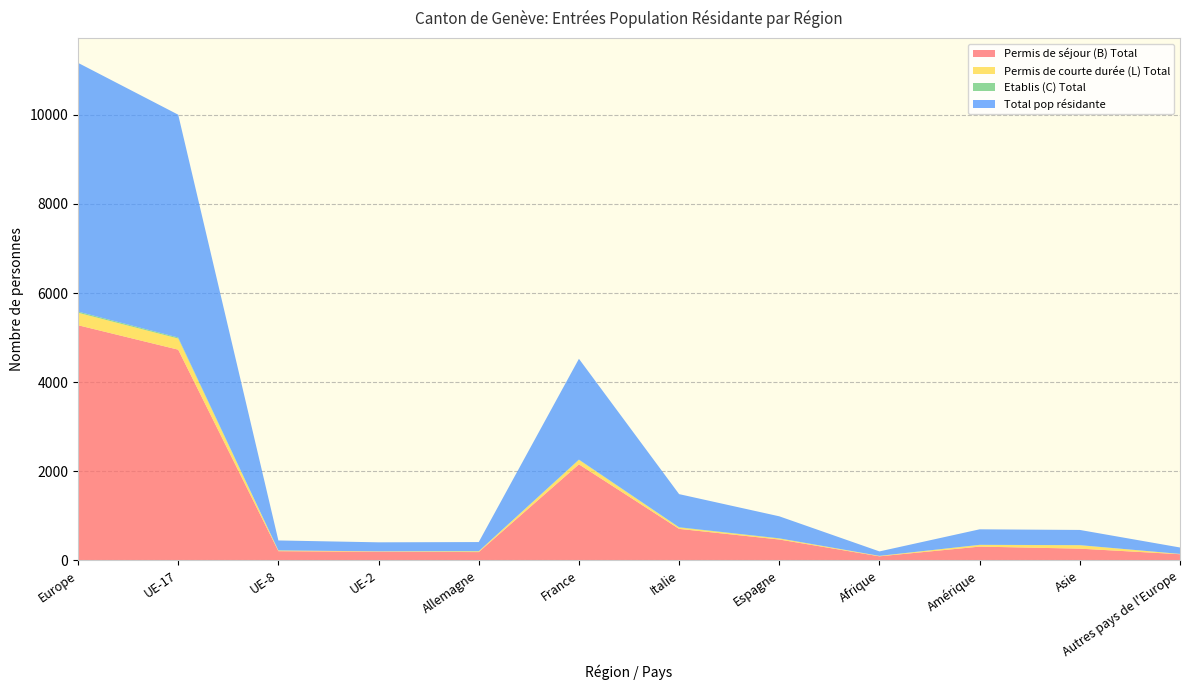

Reading left to right, what are all the values shown in this chart?

Permis de séjour (B) Total: 5278	4729	205	194	185	2155	706	467	90	308	262	137
Permis de courte durée (L) Total: 280	250	15	8	17	100	31	23	10	38	77	7
Etablis (C) Total: 26	23	3	0	3	7	6	4	0	2	2	0
Total pop résidante: 5584	5002	223	202	205	2262	743	494	100	348	341	144